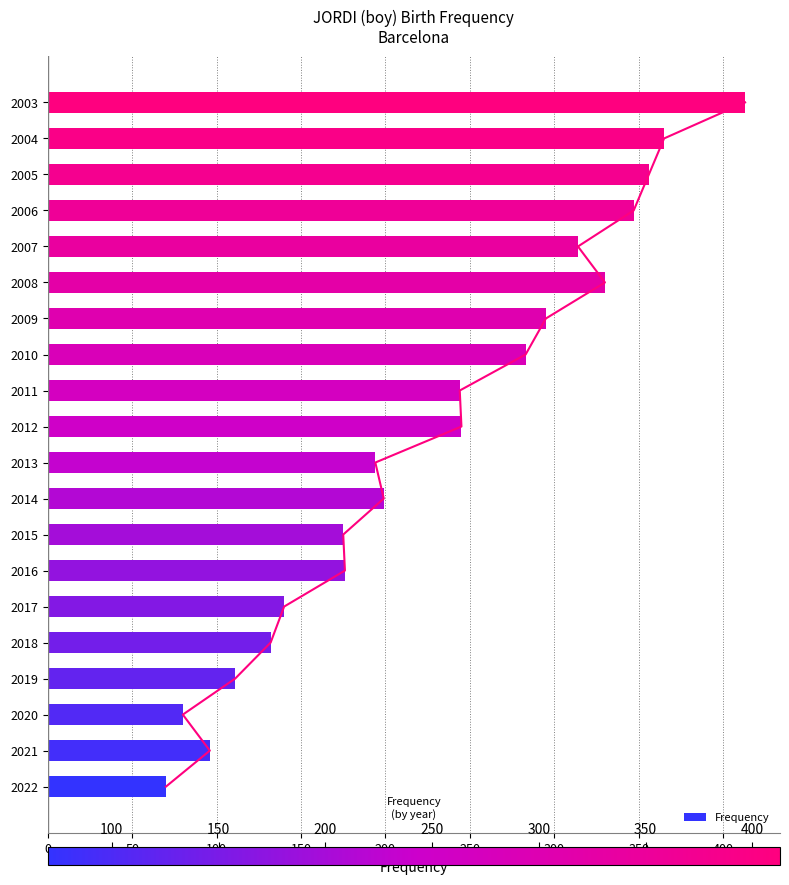

What is the sum of all values?

4565